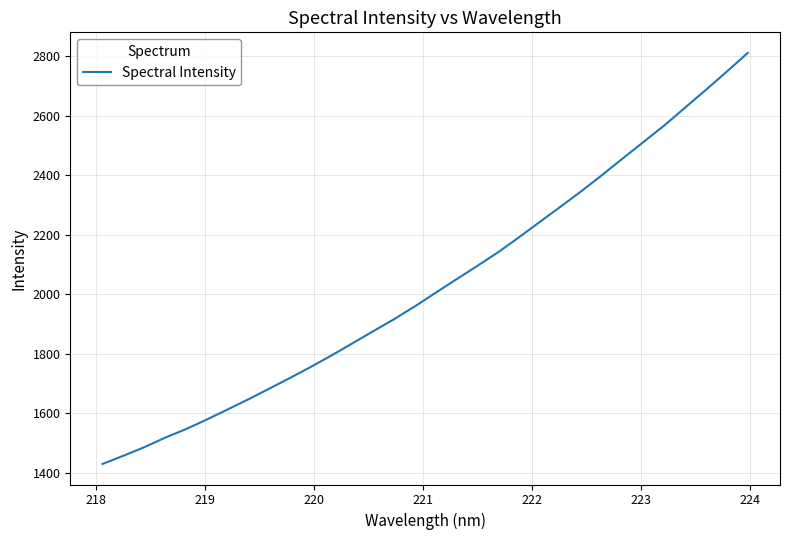

What is the smallest value displayed?

1429.6